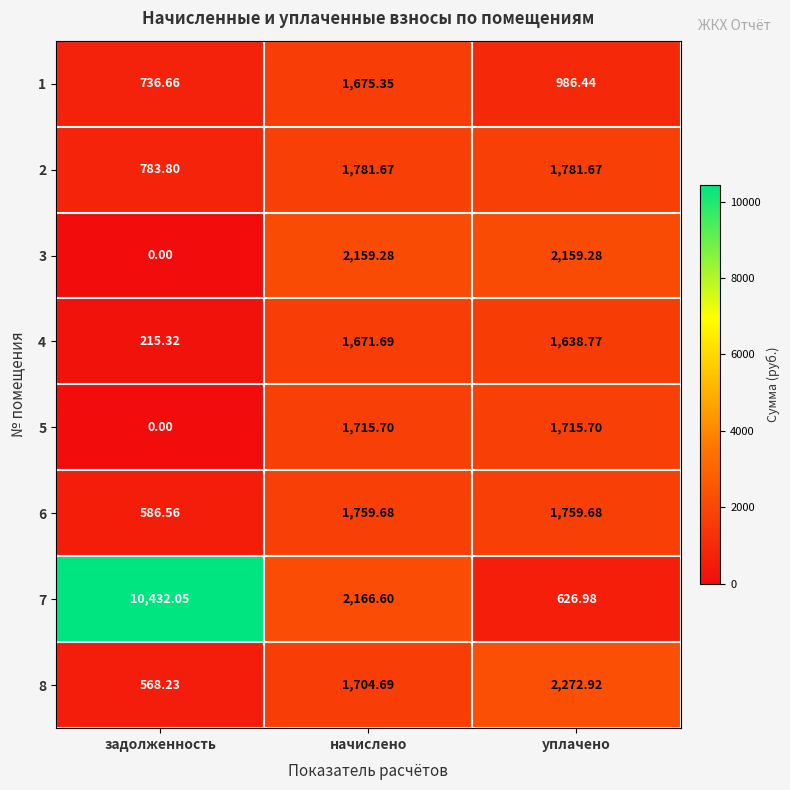

Which label corresponds to the smallest value in the chart?

задолженность